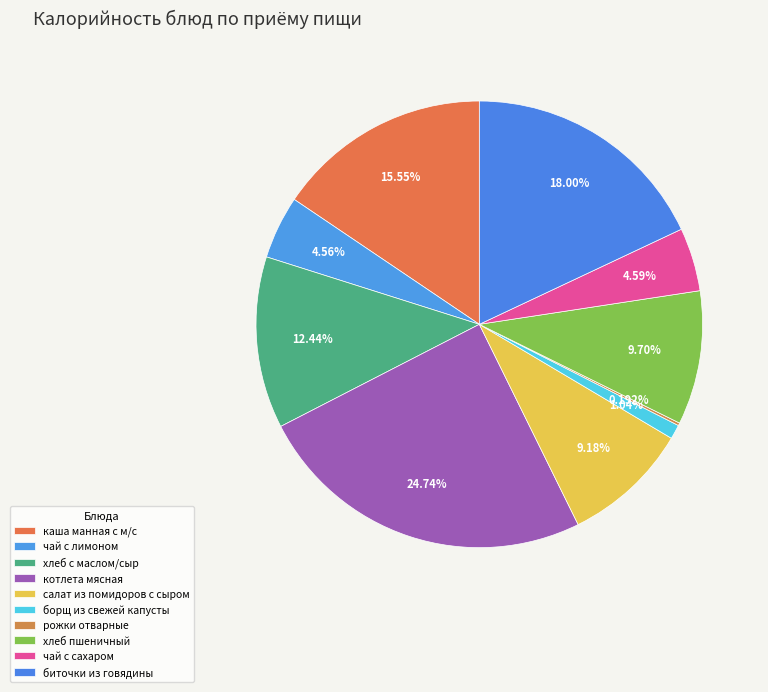

To the nearest percent, what is the difference between the чай с лимоном and каша манная с м/с slice percentages?

11%